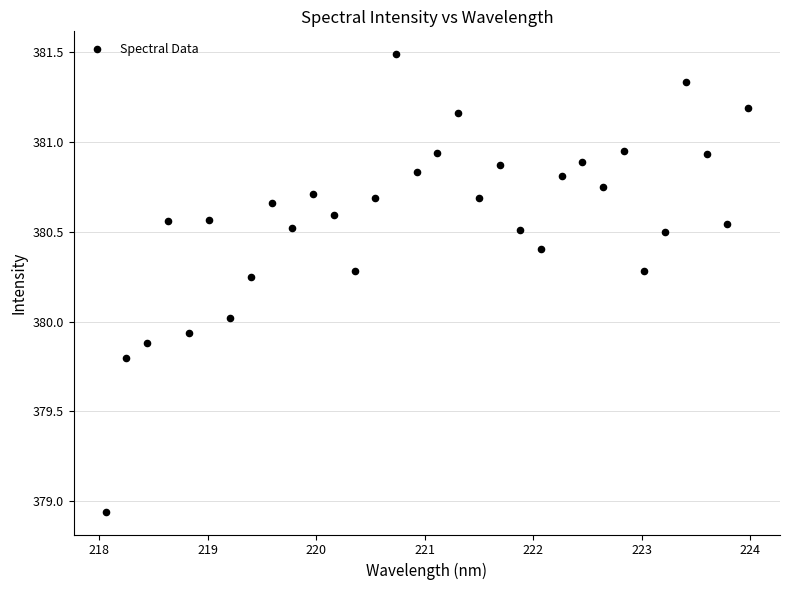

What is the range of X values (max minus min)?

5.9